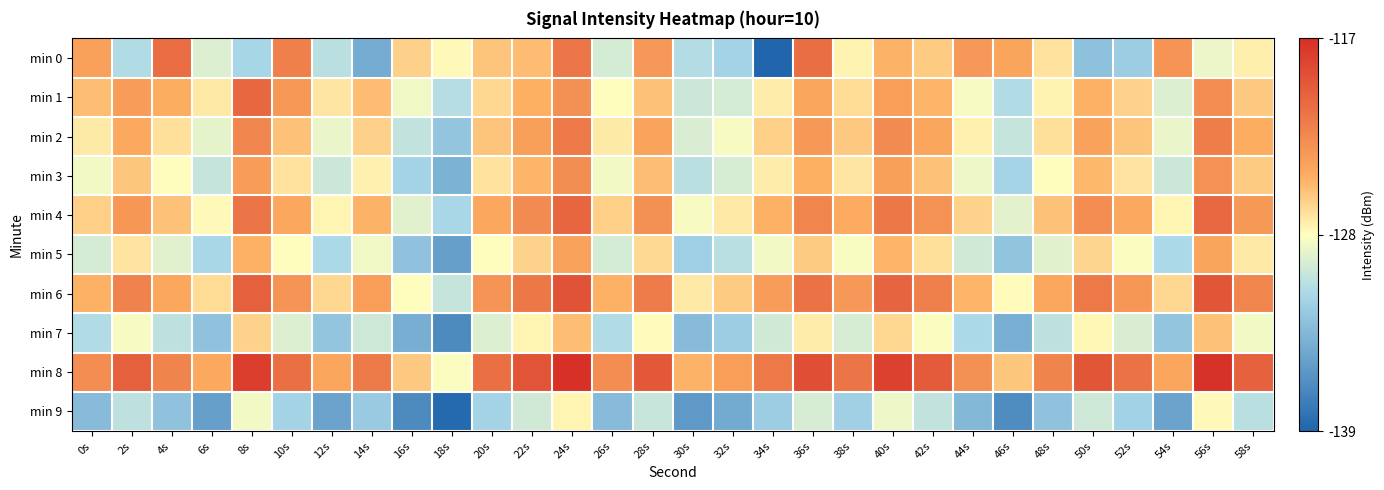

Between 24s and 18s, which is larger?

24s